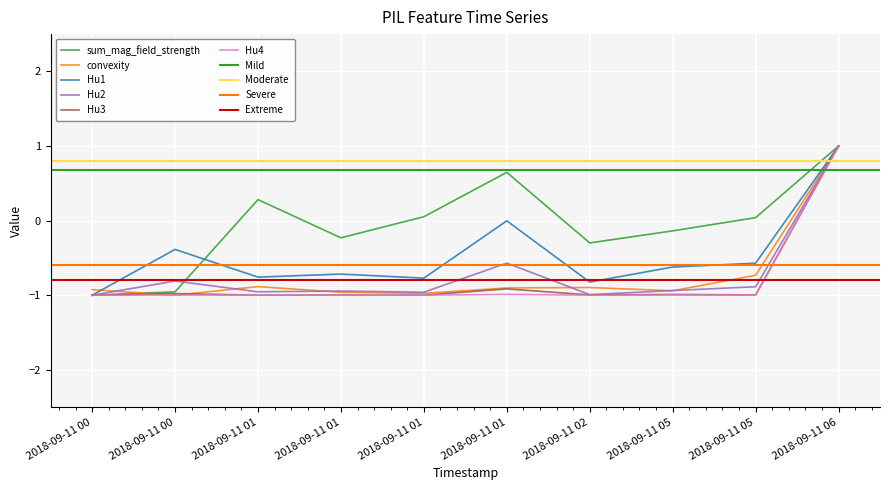

Between 2018-09-11 01 and 2018-09-11 06, which is larger?

2018-09-11 06